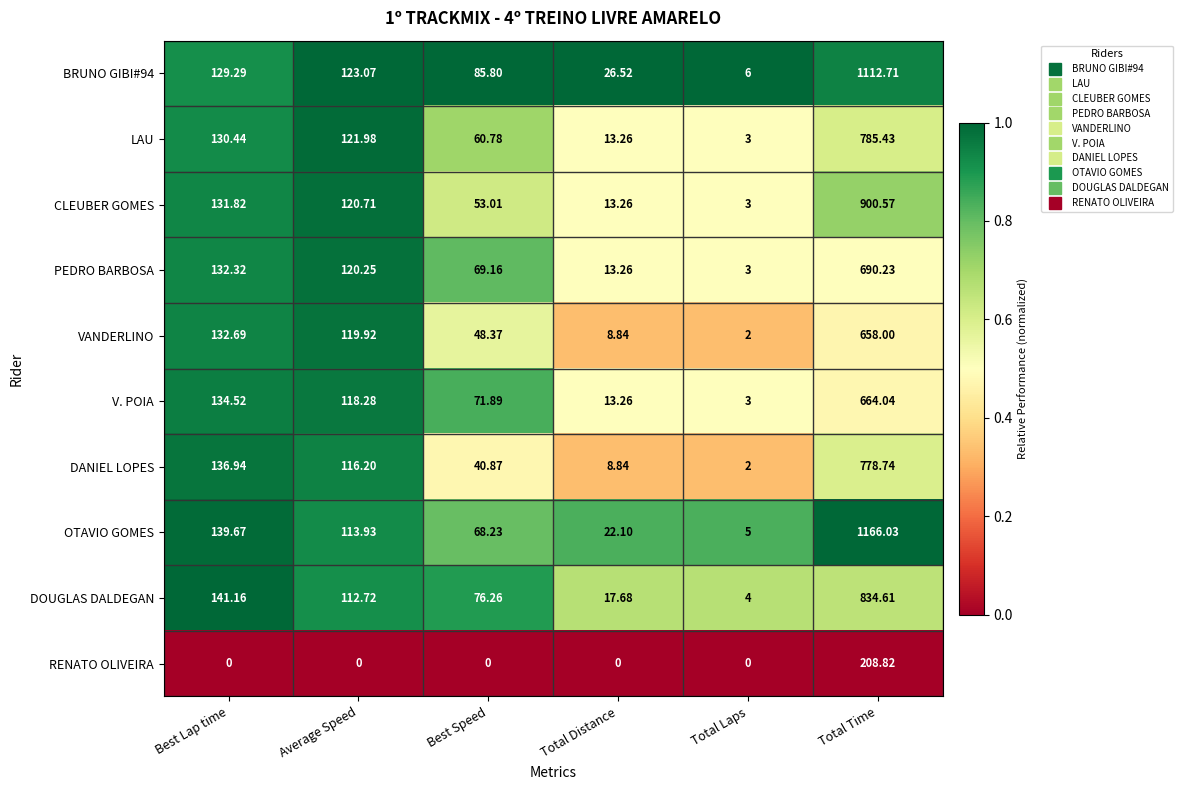

How many data points does each series have?

6